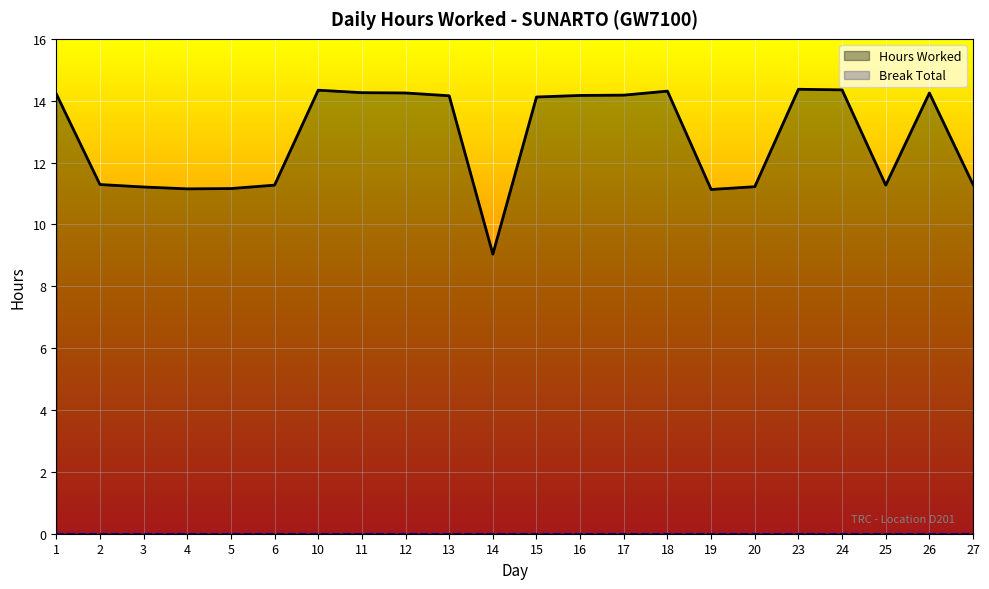

What is the total value across all series at 27?

11.3